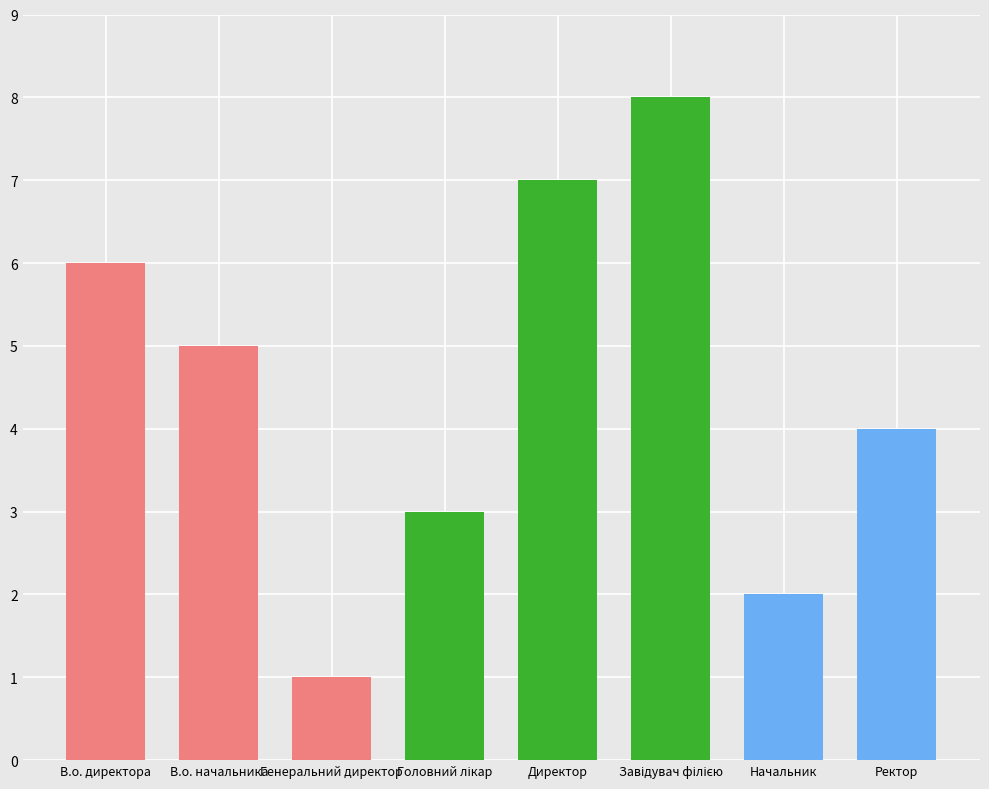

Is it true that the value at Ректор is 4?

True